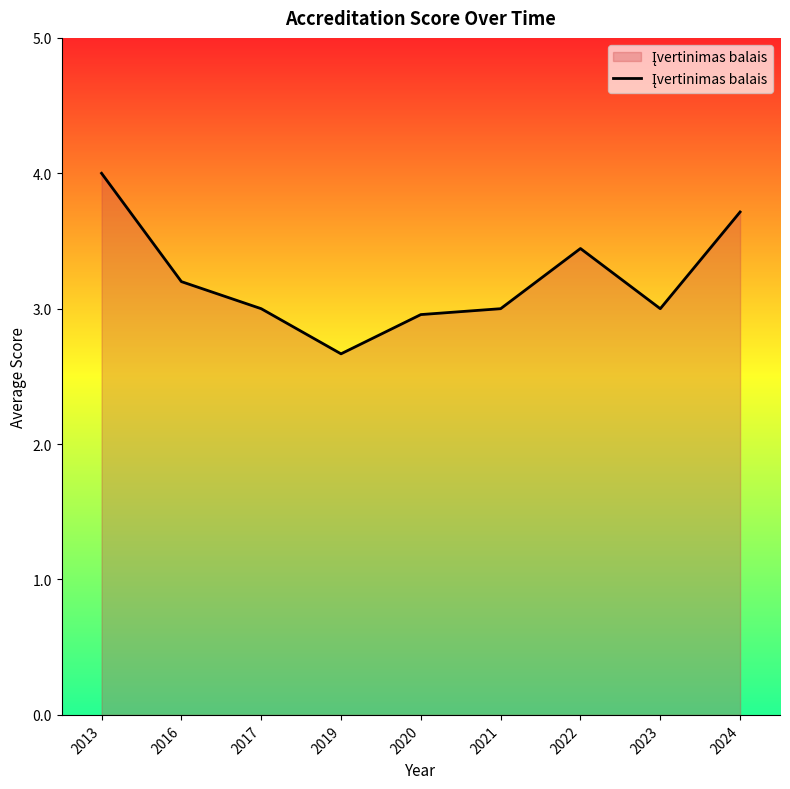

How many series are shown in this chart?

1